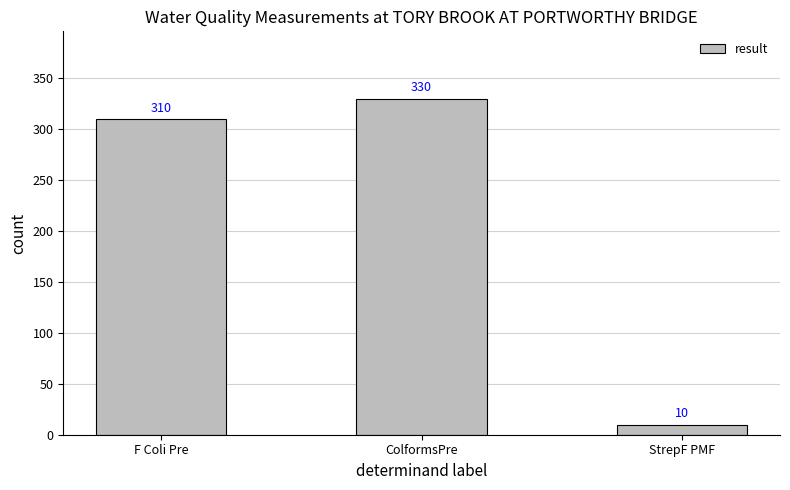

Are the bars grouped side by side (vs. stacked)?

No